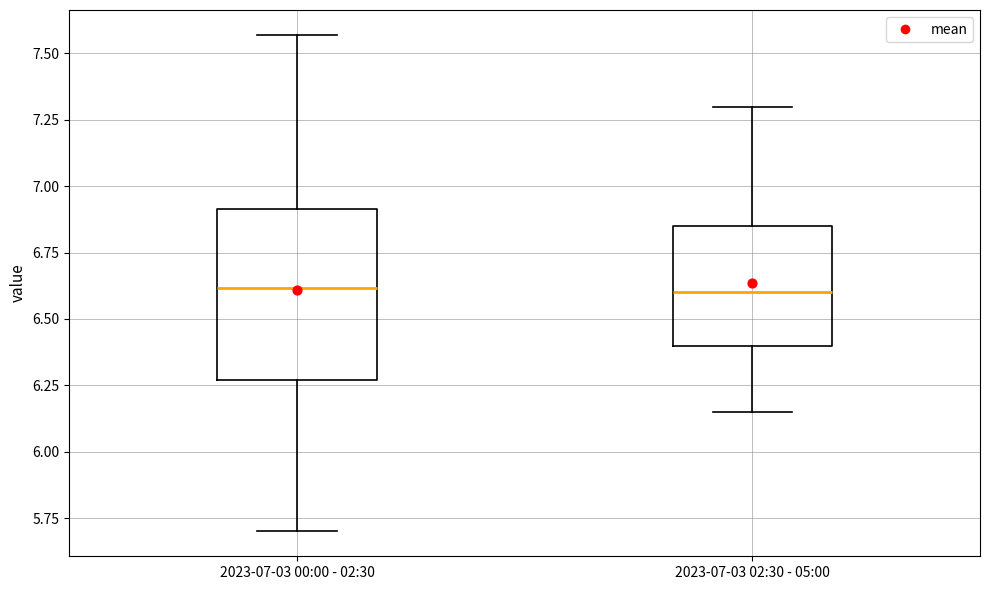

Reading left to right, transcribe this box plot: for each box, give where its median line is, the range the box spans, and where its two whiskers end, as read against the y-axis. The values are not printed on the chart, so give them approximately, as read against the axis.

2023-07-03 00:00 - 02:30: median 6.60, box 6.25 to 6.90, whiskers 5.70 to 7.55
2023-07-03 02:30 - 05:00: median 6.60, box 6.40 to 6.85, whiskers 6.15 to 7.30